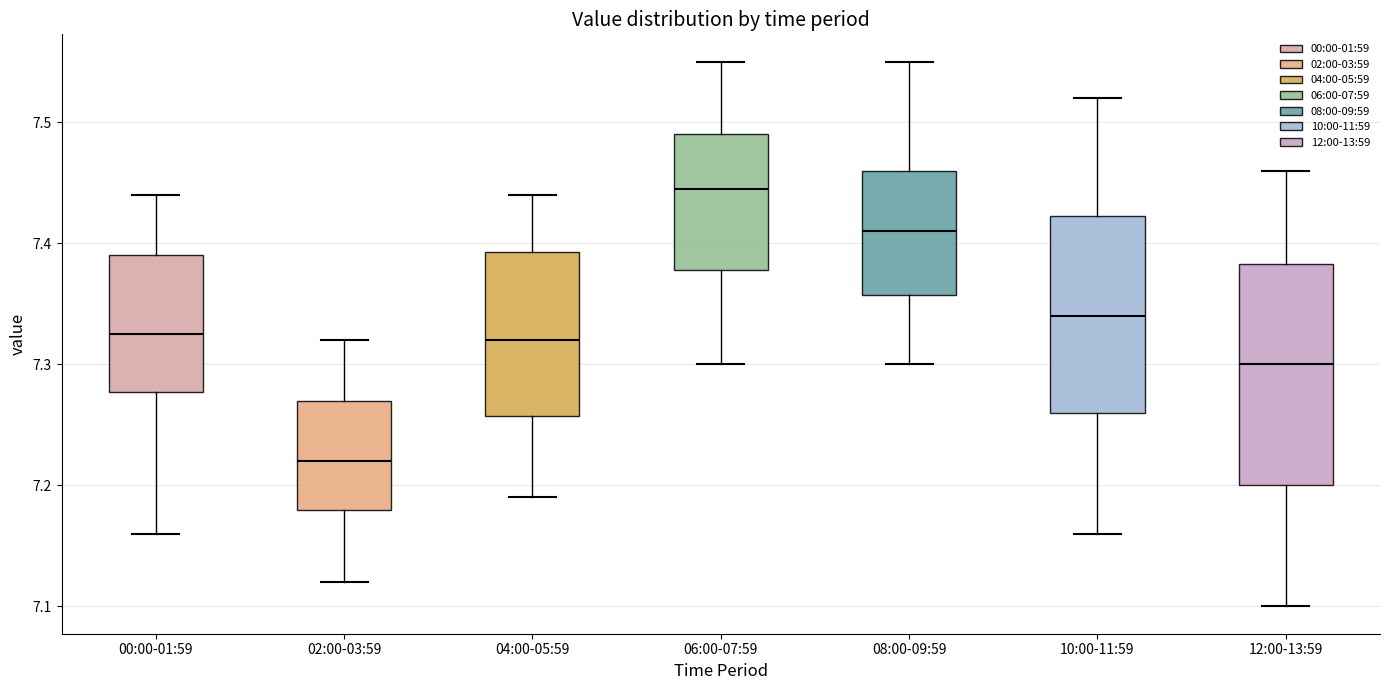

Reading left to right, transcribe this box plot: for each box, give where its median line is, the range the box spans, and where its two whiskers end, as read against the y-axis. The values are not printed on the chart, so give them approximately, as read against the axis.

00:00-01:59: median 7.33, box 7.28 to 7.39, whiskers 7.16 to 7.44
02:00-03:59: median 7.22, box 7.18 to 7.27, whiskers 7.12 to 7.32
04:00-05:59: median 7.32, box 7.26 to 7.39, whiskers 7.19 to 7.44
06:00-07:59: median 7.45, box 7.38 to 7.49, whiskers 7.30 to 7.55
08:00-09:59: median 7.41, box 7.36 to 7.46, whiskers 7.30 to 7.55
10:00-11:59: median 7.34, box 7.26 to 7.42, whiskers 7.16 to 7.52
12:00-13:59: median 7.30, box 7.20 to 7.38, whiskers 7.10 to 7.46